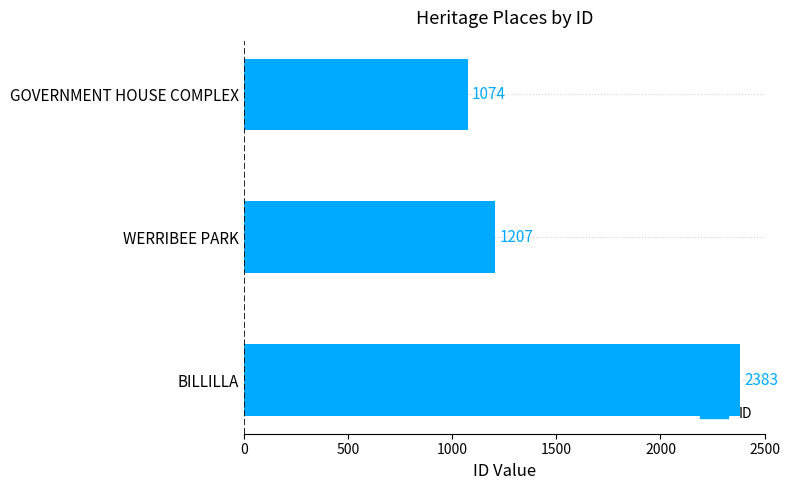

What is the label of the 3rd bar from the top?

BILLILLA